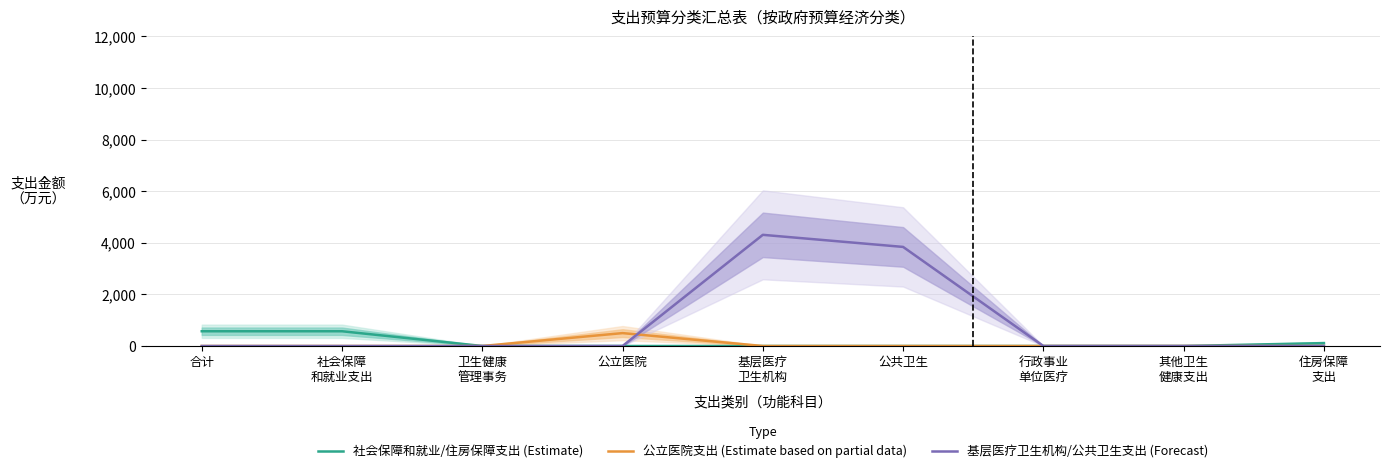

The 公立医院支出 (Estimate based on partial data) series shows 300.9 at 合计. True or false?

False